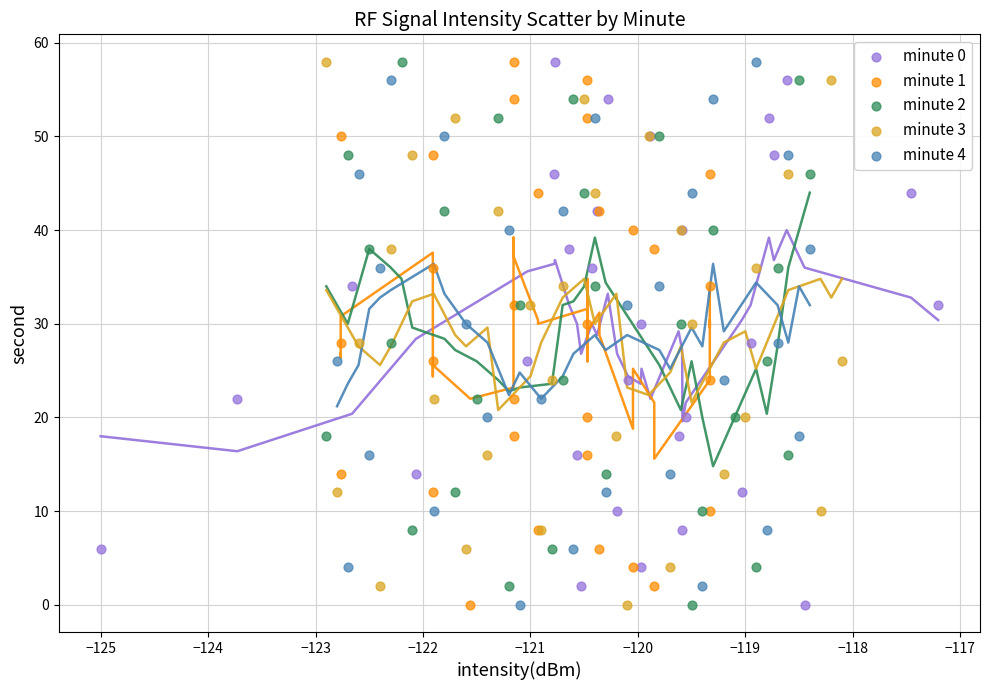

What are all the series names shown in the legend?

minute 0, minute 1, minute 2, minute 3, minute 4